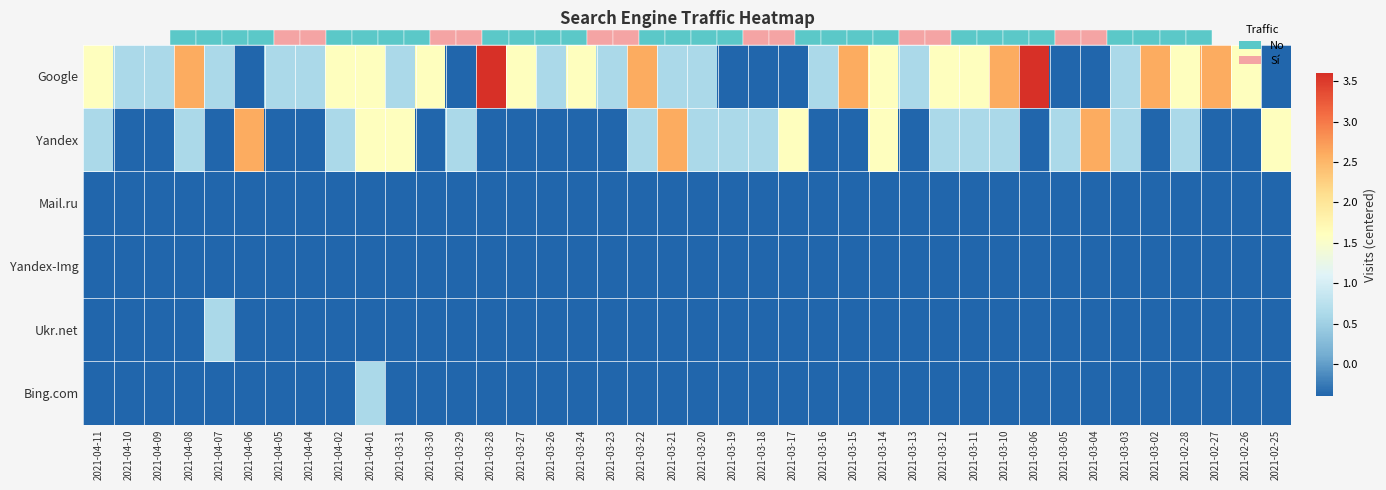

What is the average value of the Ukr.net series?

-0.4